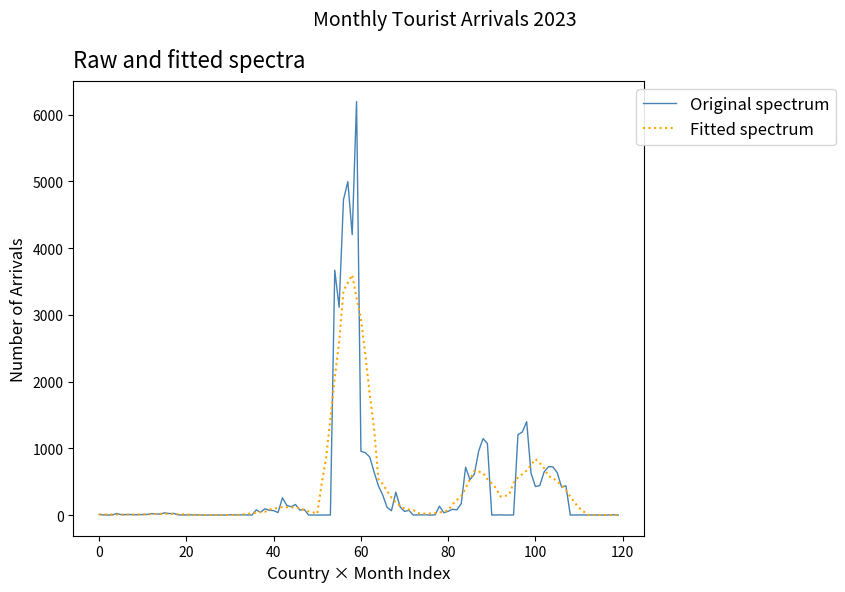

Rank the series by their maximum value, from lowest to highest.

Fitted spectrum, Original spectrum